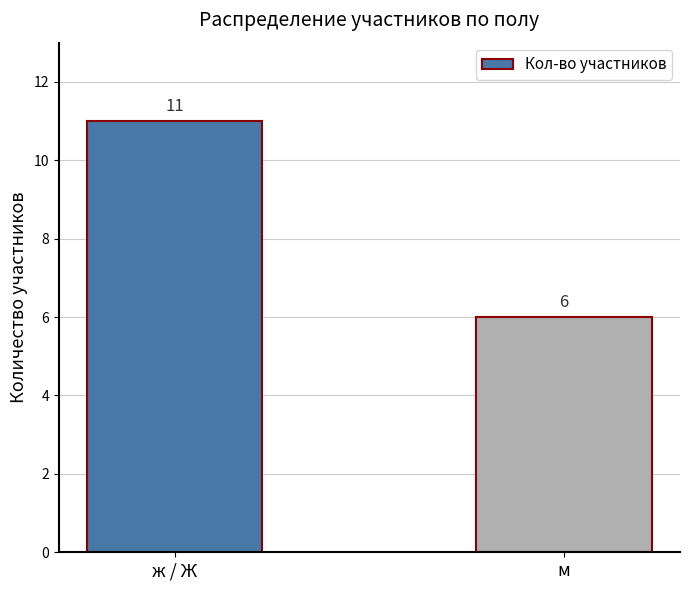

What is the label of the 1st bar from the right?

м